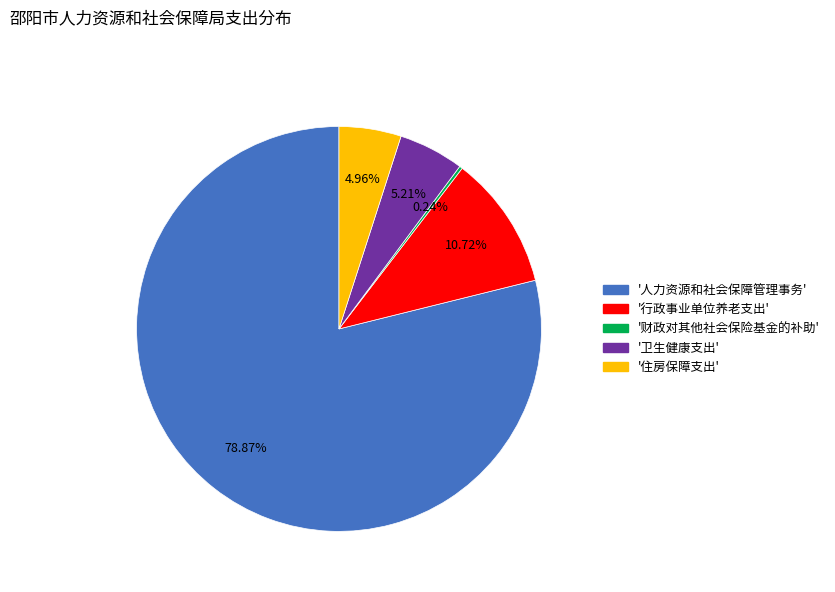

Is there a majority slice in this chart?

Yes